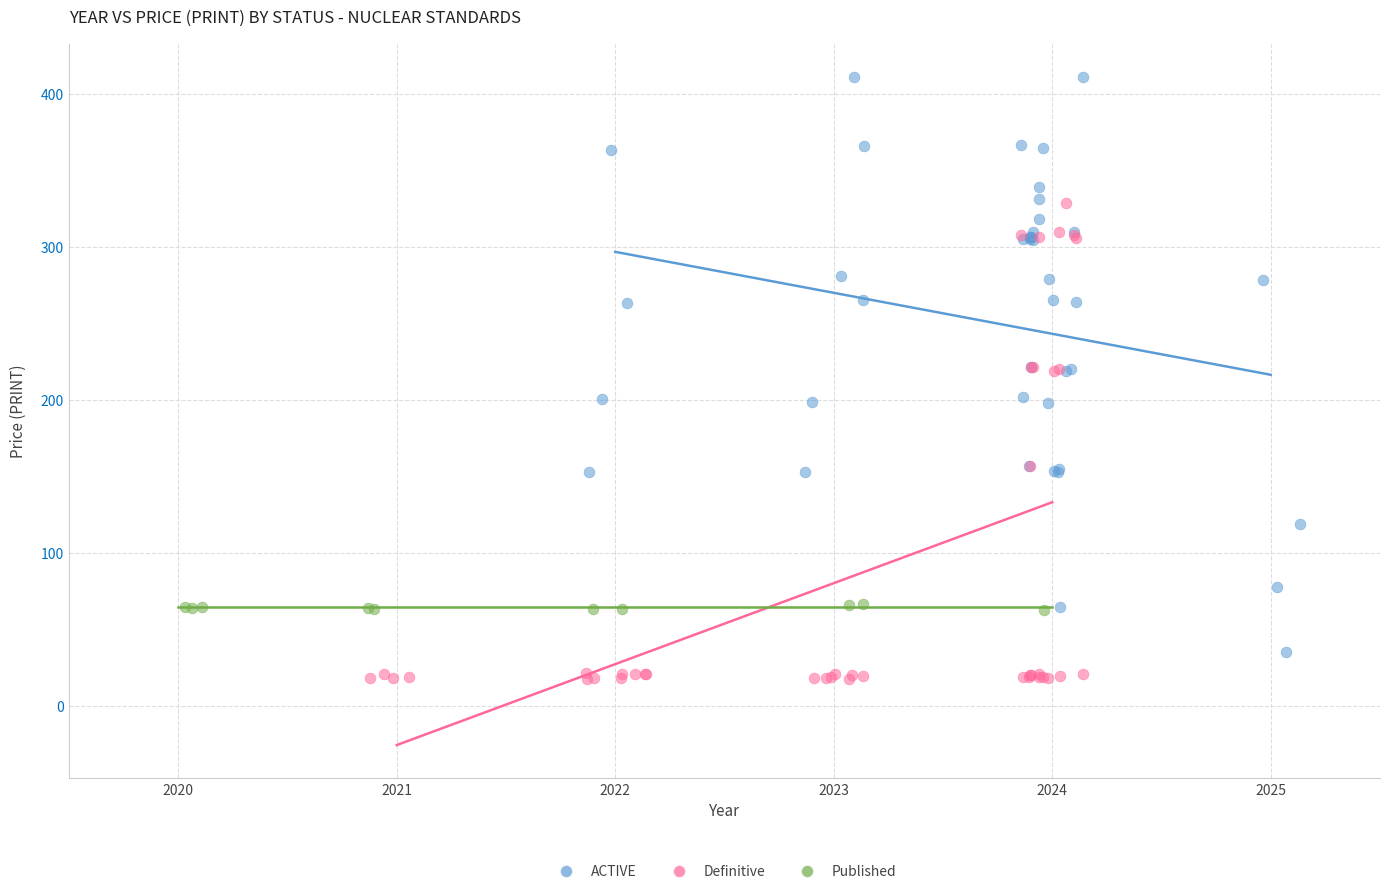

Which series contains the highest Y value?

ACTIVE